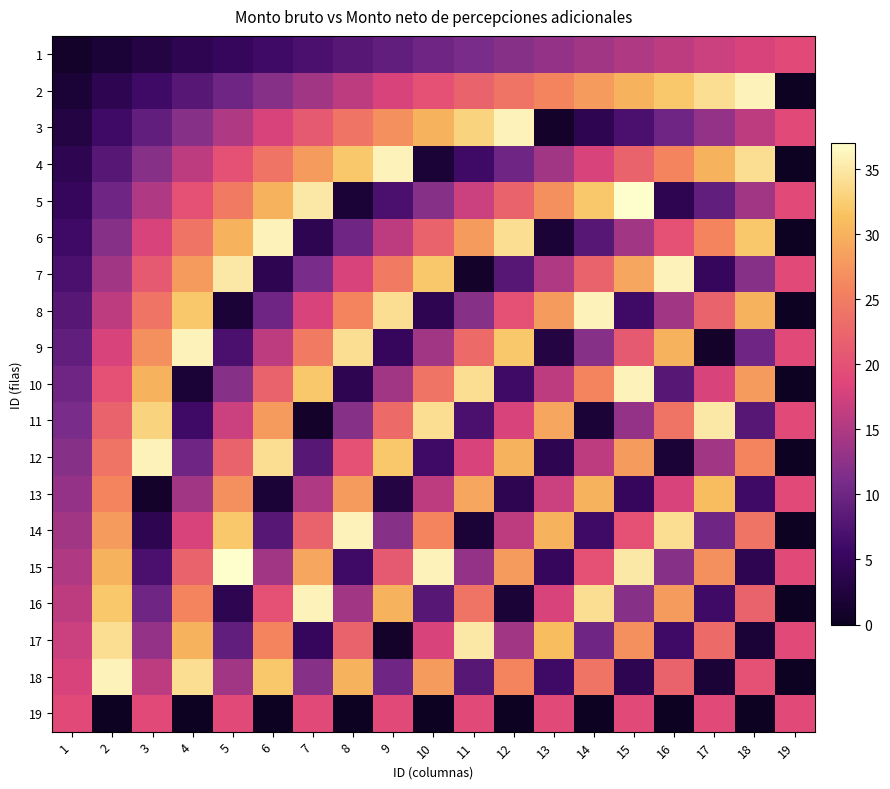

Which series has the largest range (max minus min)?

2